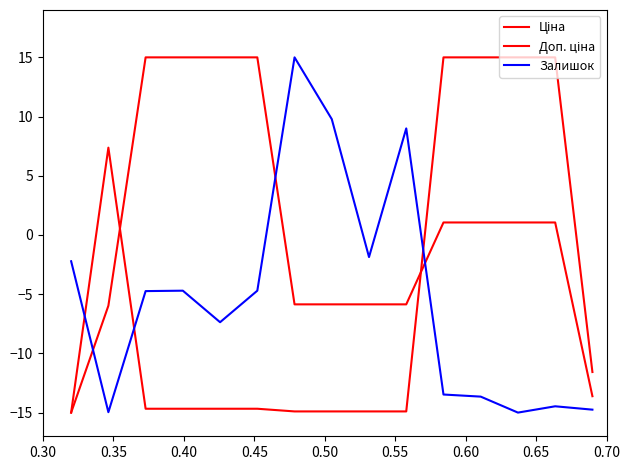

Where does the Ціна series first go above -14?

0.35